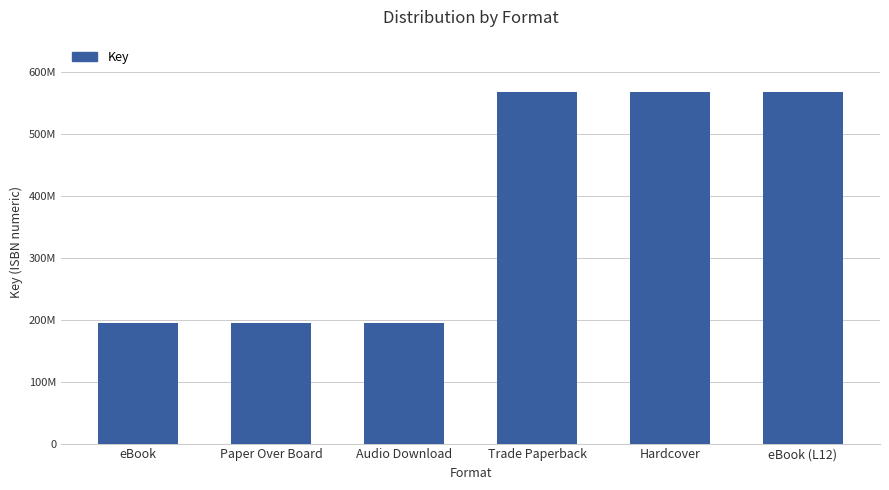

What is the label of the 2nd bar from the left?

Paper Over Board